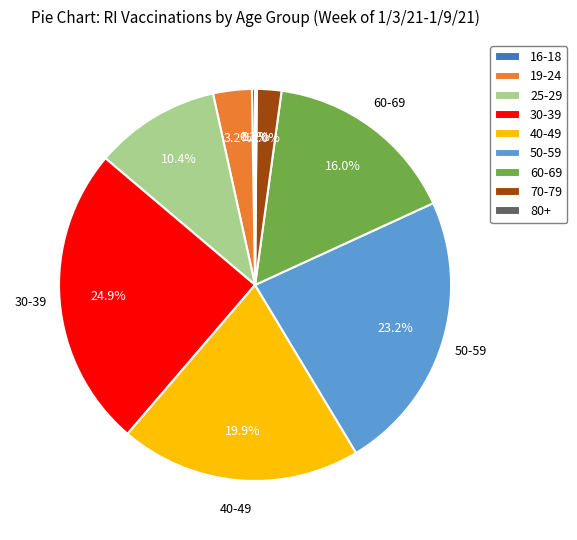

The 25-29 slice represents 10% of the pie. True or false?

True